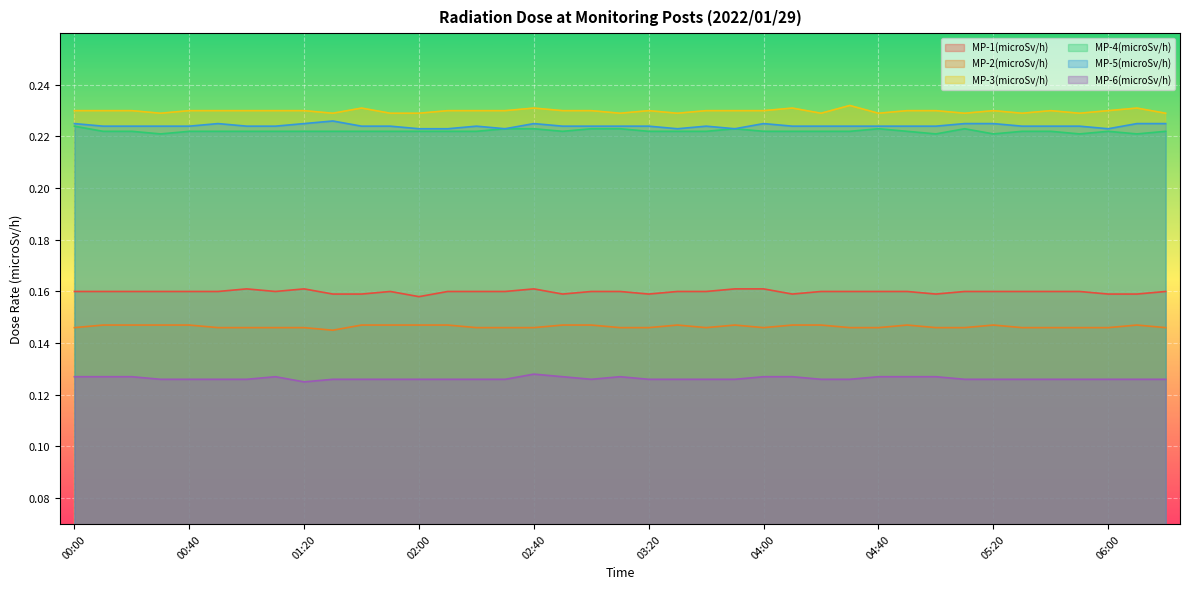

Between 00:00 and 03:50, which series saw the biggest shift?

MP-5(microSv/h)